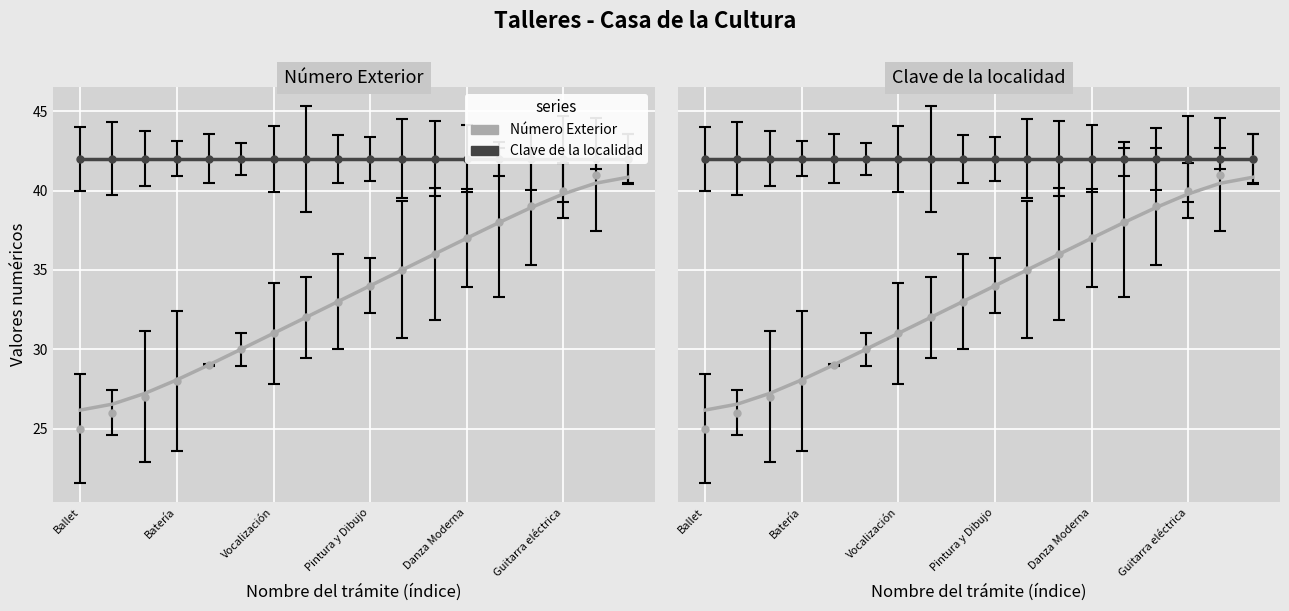

True or false: Clave de la localidad has more than 2 interior local peaks.

False